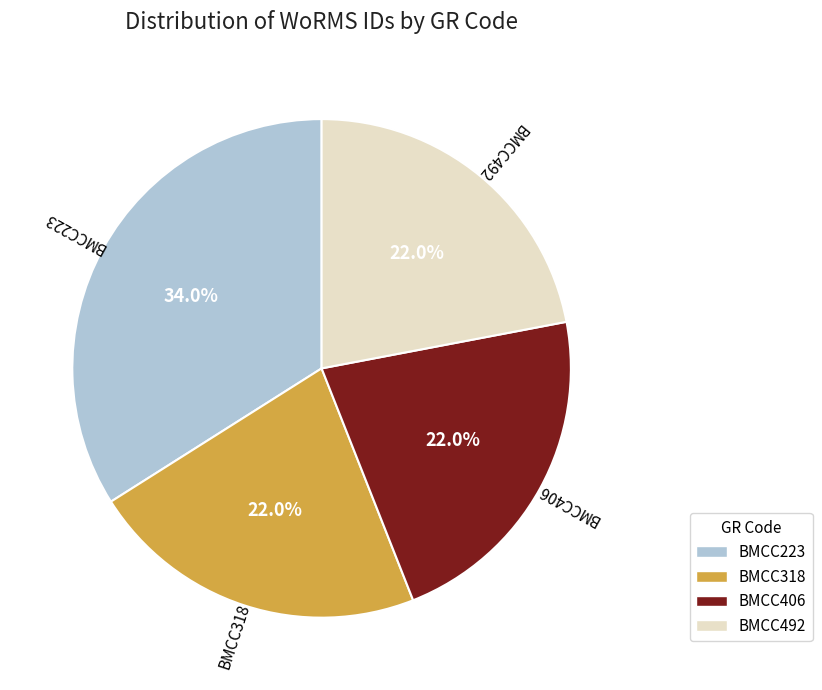

To the nearest percent, what is the average slice percentage?

25%